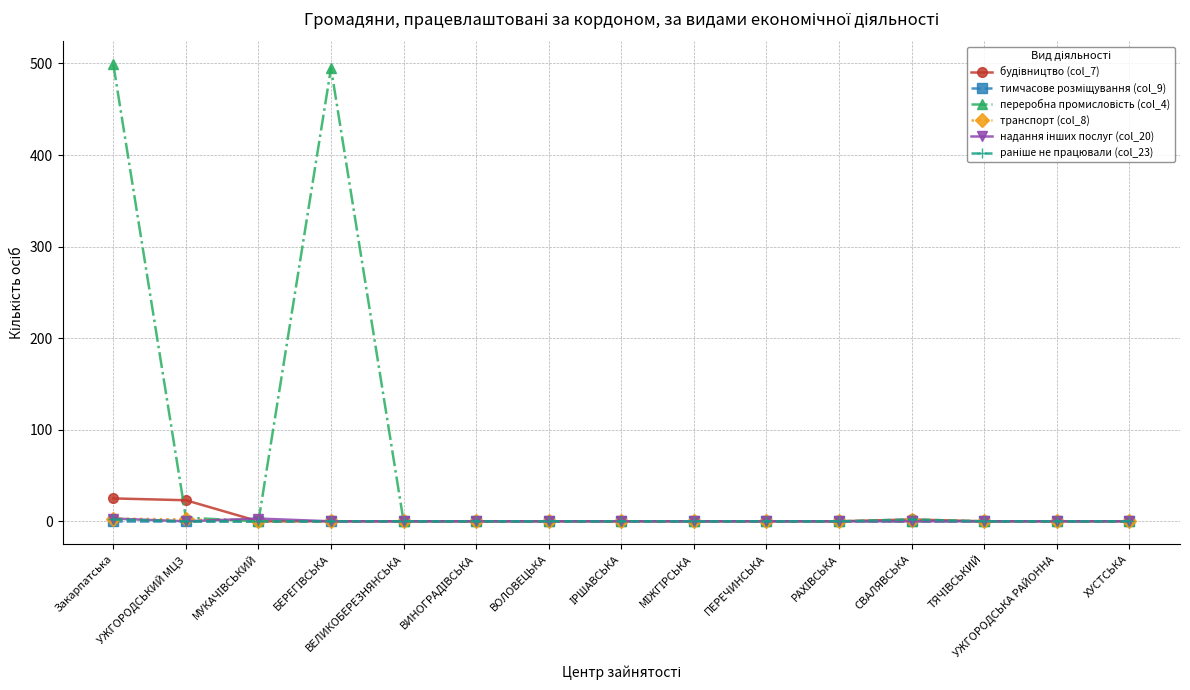

What is the greatest value displayed?

499